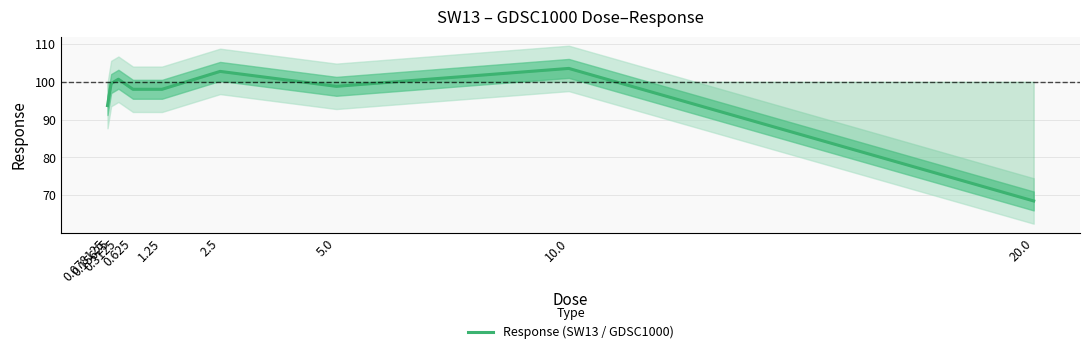

Approximately how many times larger is the value at 0.078125 compared to 0.3125?

0.9